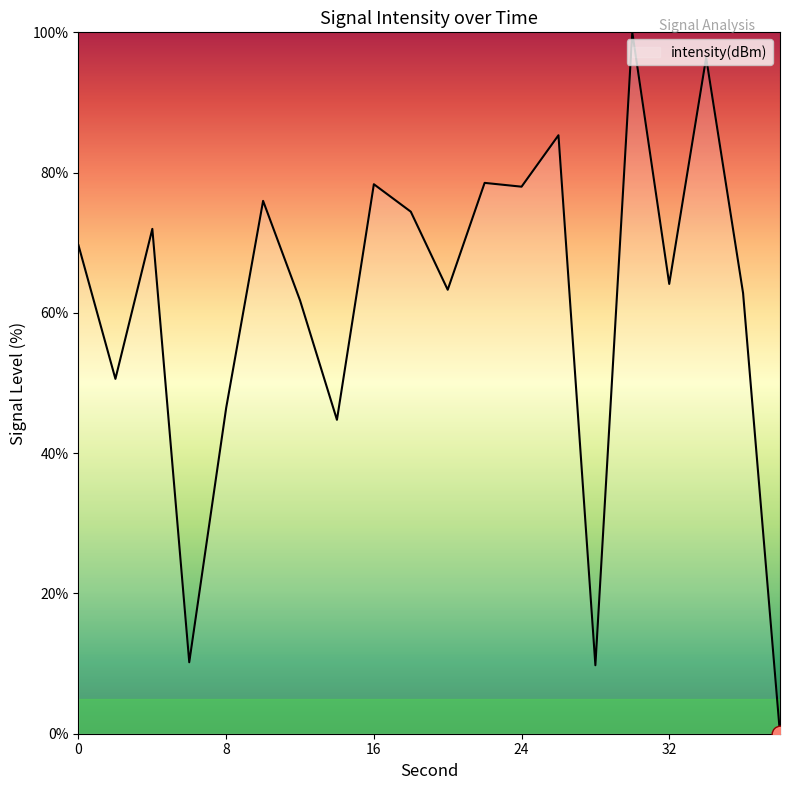

What is the greatest value displayed?

100.0